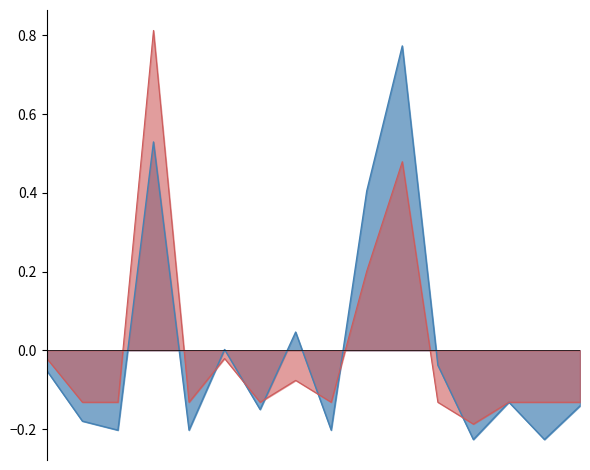

How many lines are shown in the chart?

2